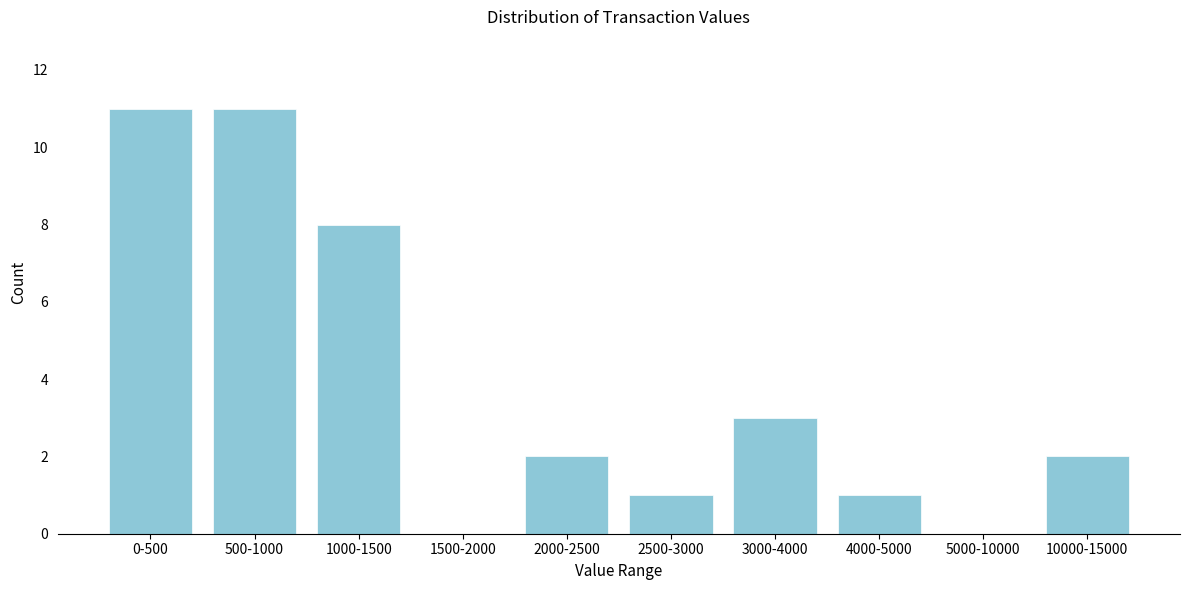

Reading right to left, list all the values displayed in this chart.

10000-15000=2	5000-10000=0	4000-5000=1	3000-4000=3	2500-3000=1	2000-2500=2	1500-2000=0	1000-1500=8	500-1000=11	0-500=11